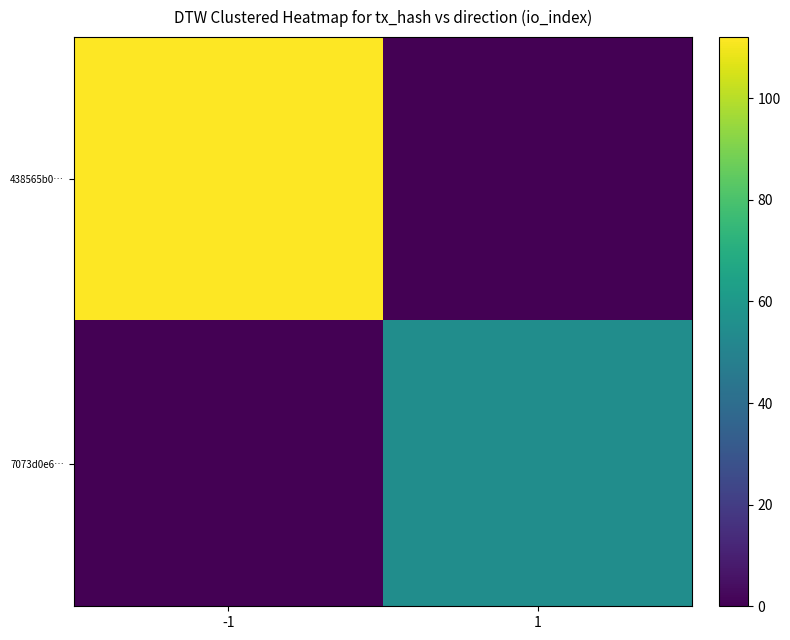

At which category does the chart reach its minimum across all series?

1